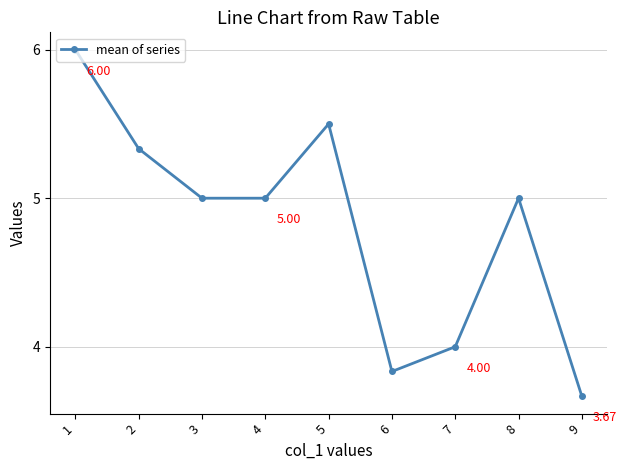

What is the sum of all values?

43.3